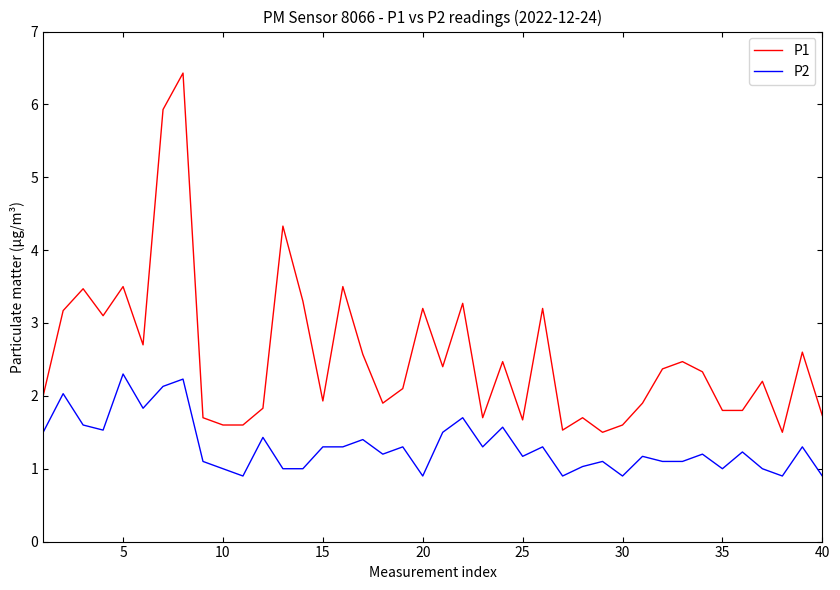

Which series has the largest total across all categories?

P1